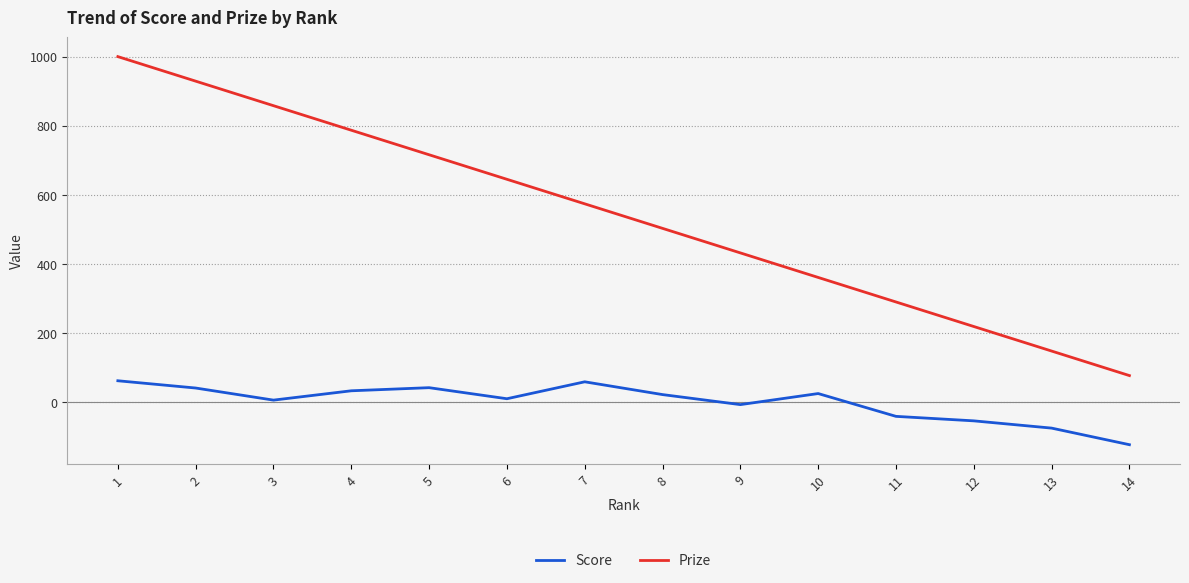

What is the difference between the Prize values at 10 and 9?

71